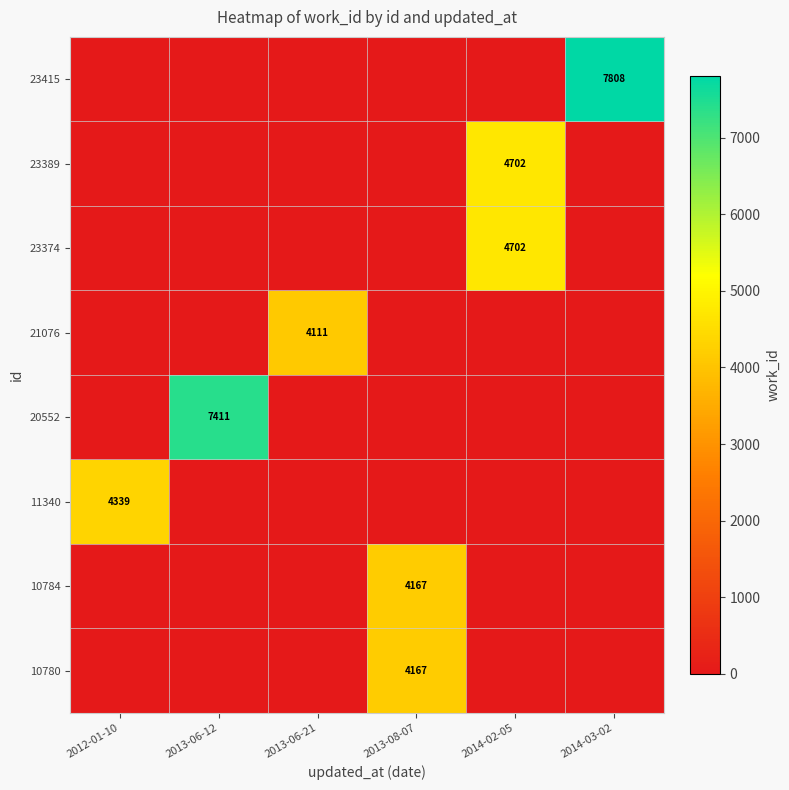

Is it true that 11340 equals -2224 at 2013-06-21?

False